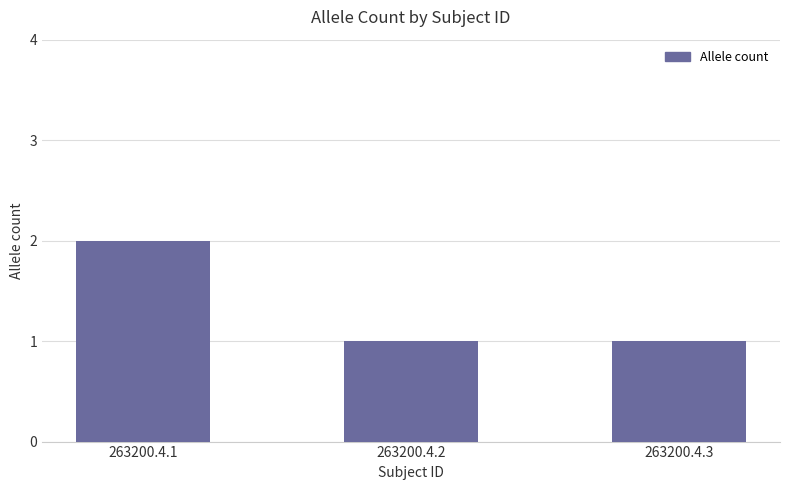

Reading left to right, transcribe all the data shown in this chart.

2	1	1